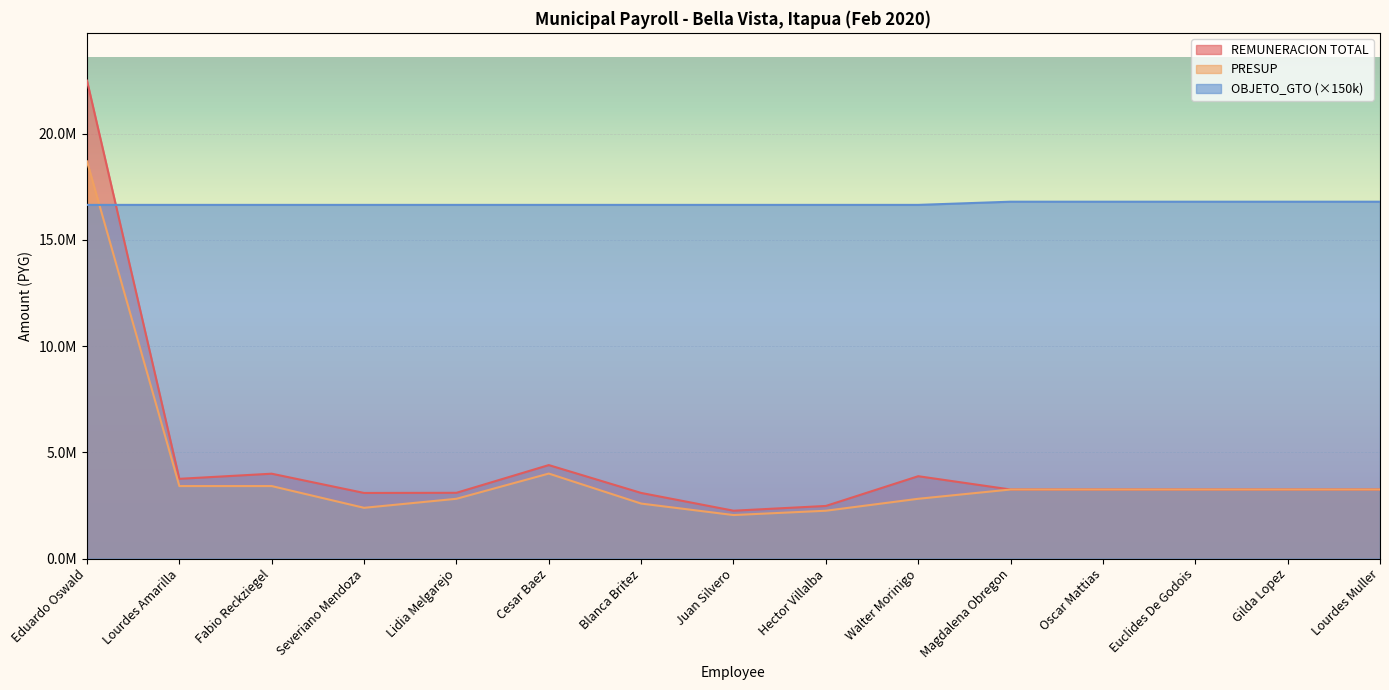

Which series changed the most between Fabio Reckziegel and Oscar Mattias?

REMUNERACION TOTAL